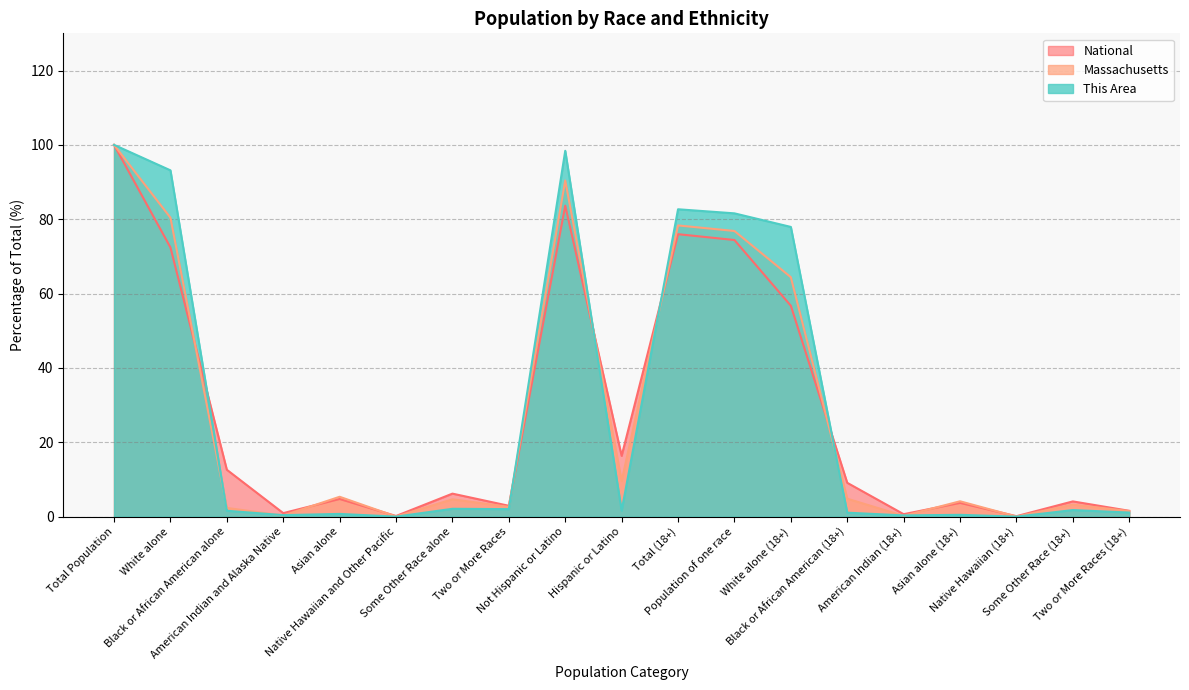

At Total Population, list the series in order from largest to smallest.

This Area, Massachusetts, National